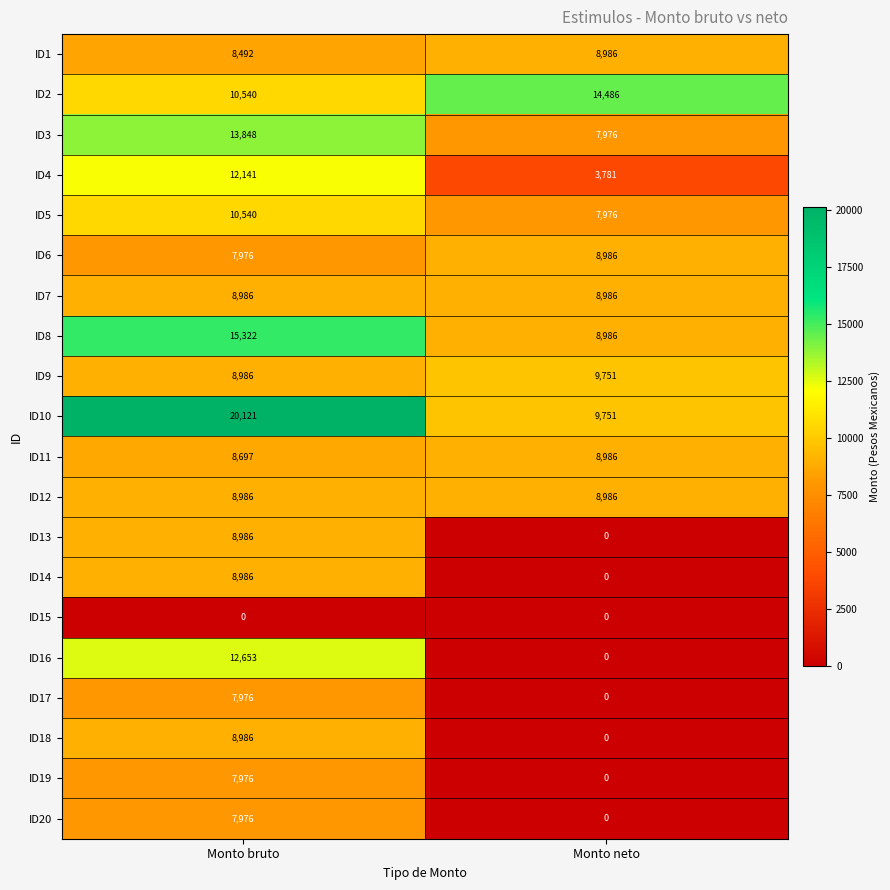

Between Monto bruto and Monto neto, which series saw the biggest shift?

ID16